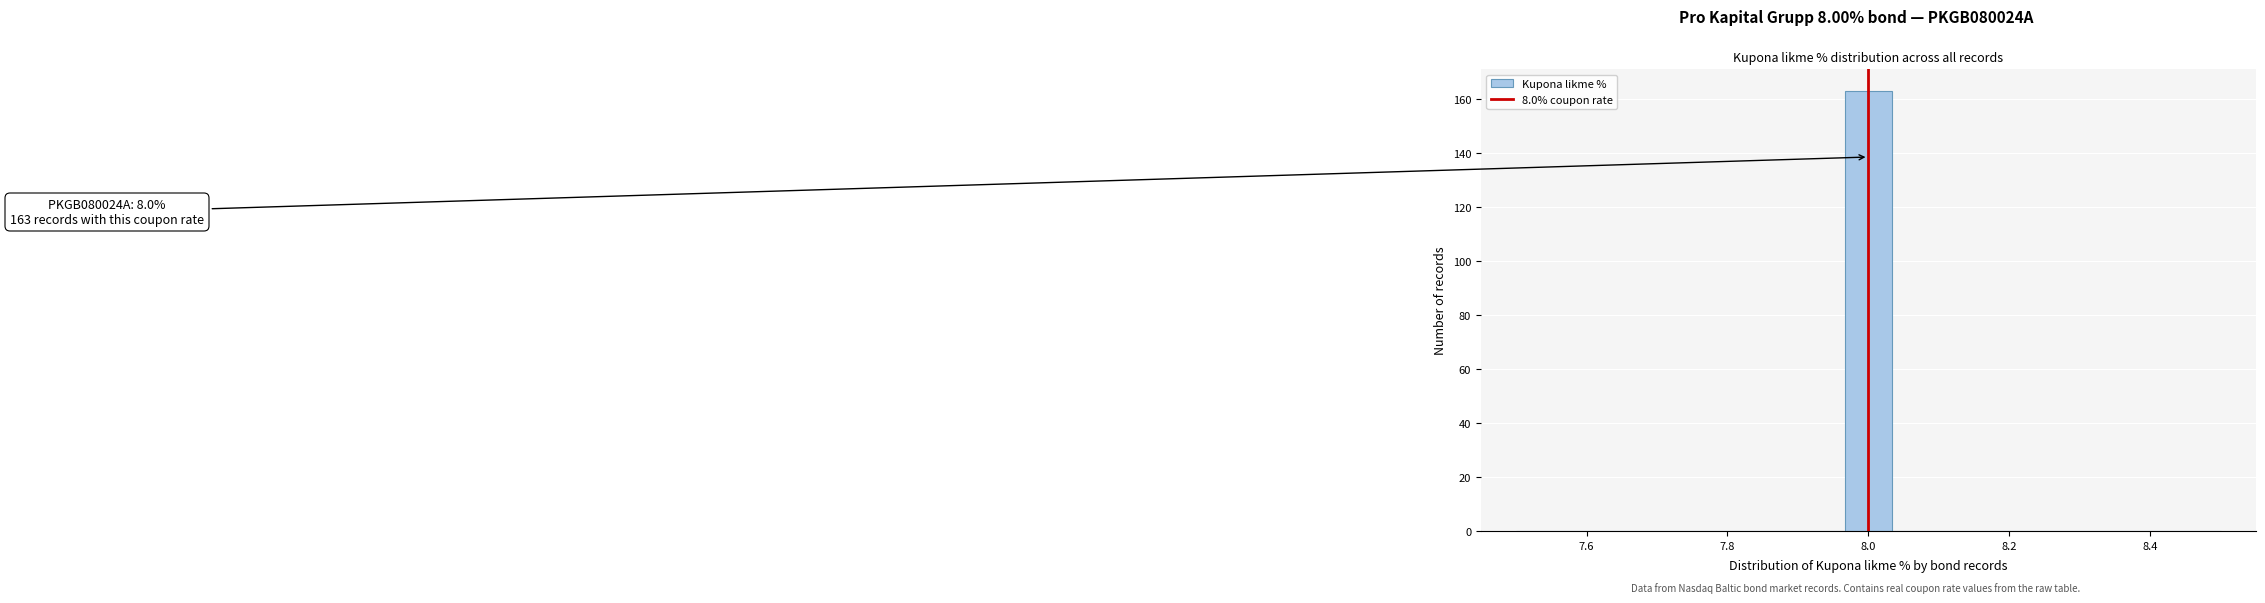

Read against the x-axis, roughly where is the centre of the tallest bar?

8.00